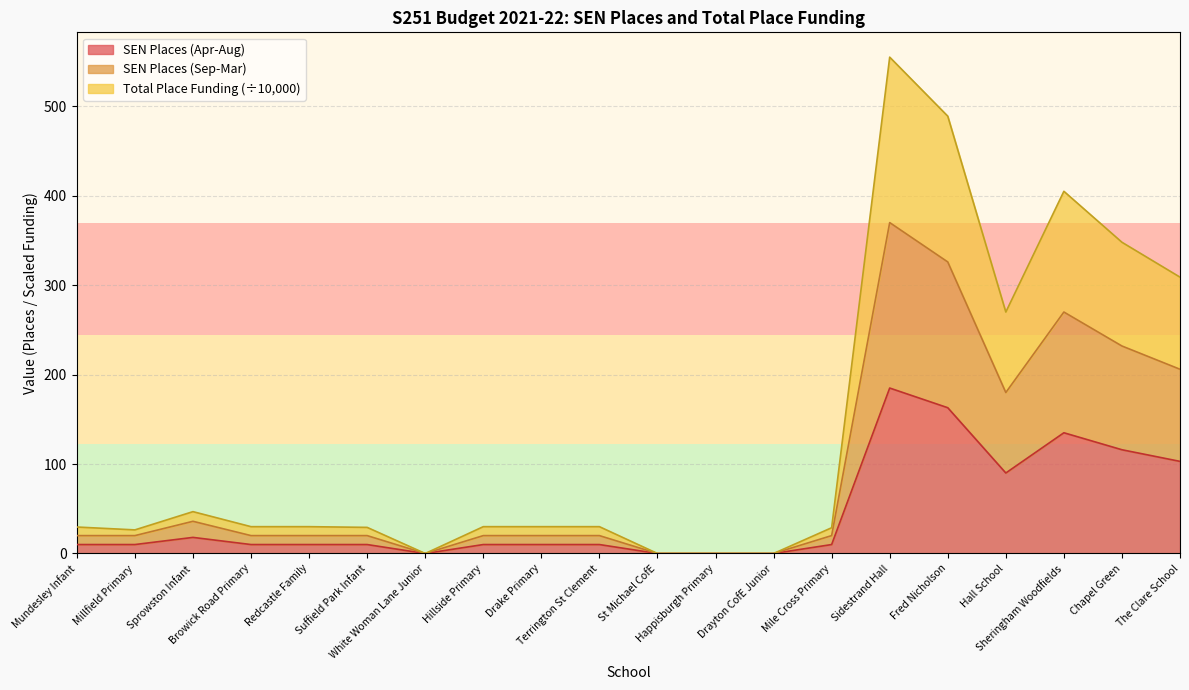

Which category has the lowest value across all series?

White Woman Lane Junior